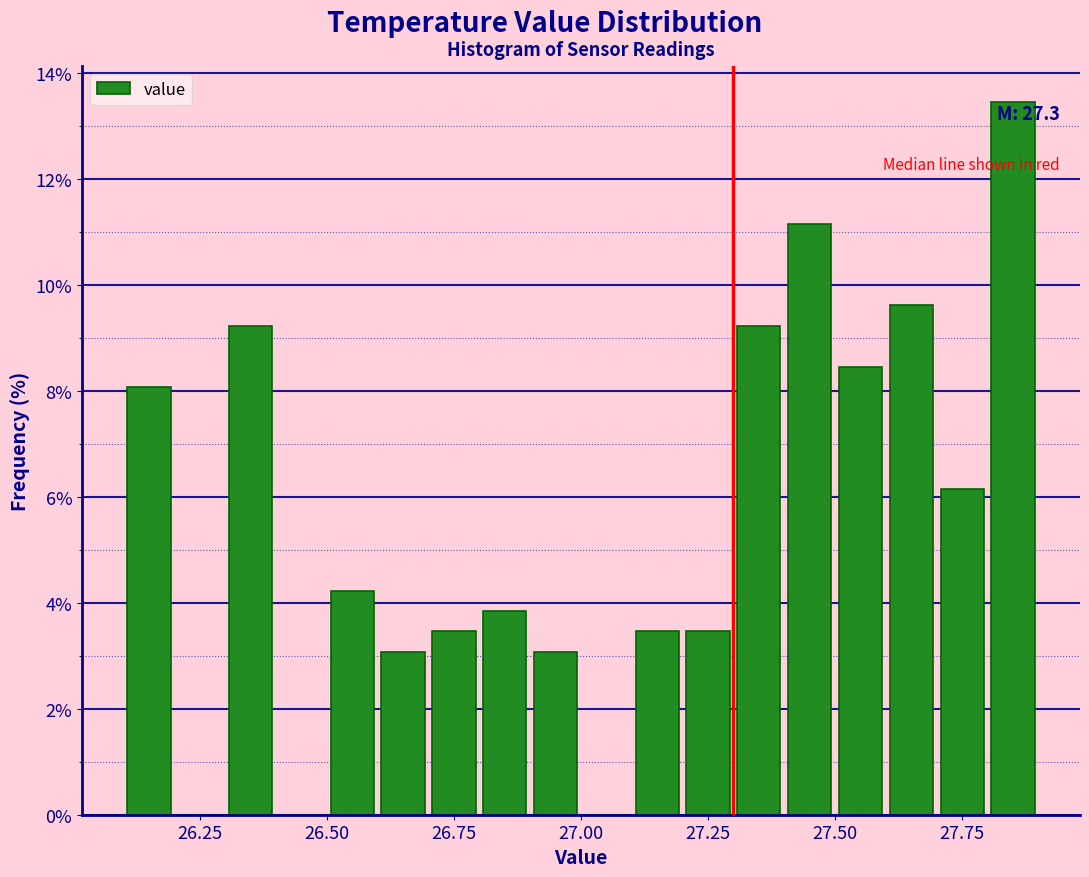

Around what value on the x-axis is the tallest bar? Give the approximate position of its centre, as read against the axis.

27.85